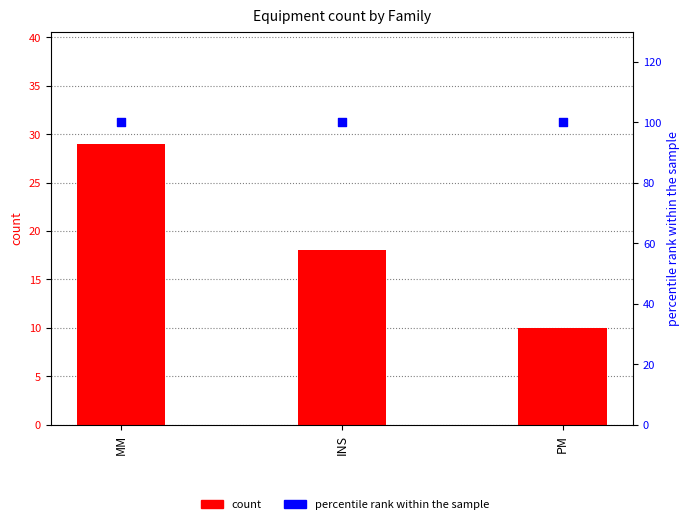

Which series has the largest total across all categories?

percentile rank within the sample